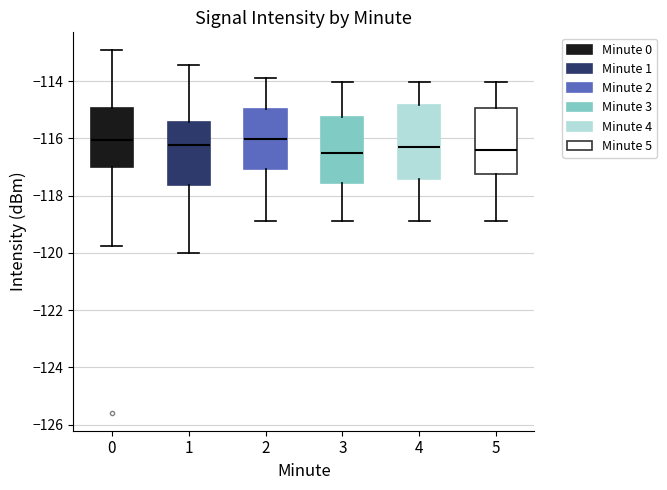

Reading left to right, transcribe this box plot: for each box, give where its median line is, the range the box spans, and where its two whiskers end, as read against the y-axis. The values are not printed on the chart, so give them approximately, as read against the axis.

0: median -116.0, box -117.0 to -115.0, whiskers -119.8 to -113.0
1: median -116.2, box -117.6 to -115.4, whiskers -120.0 to -113.4
2: median -116.0, box -117.0 to -115.0, whiskers -119.0 to -113.8
3: median -116.6, box -117.6 to -115.2, whiskers -119.0 to -114.0
4: median -116.2, box -117.4 to -114.8, whiskers -119.0 to -114.0
5: median -116.4, box -117.2 to -115.0, whiskers -119.0 to -114.0